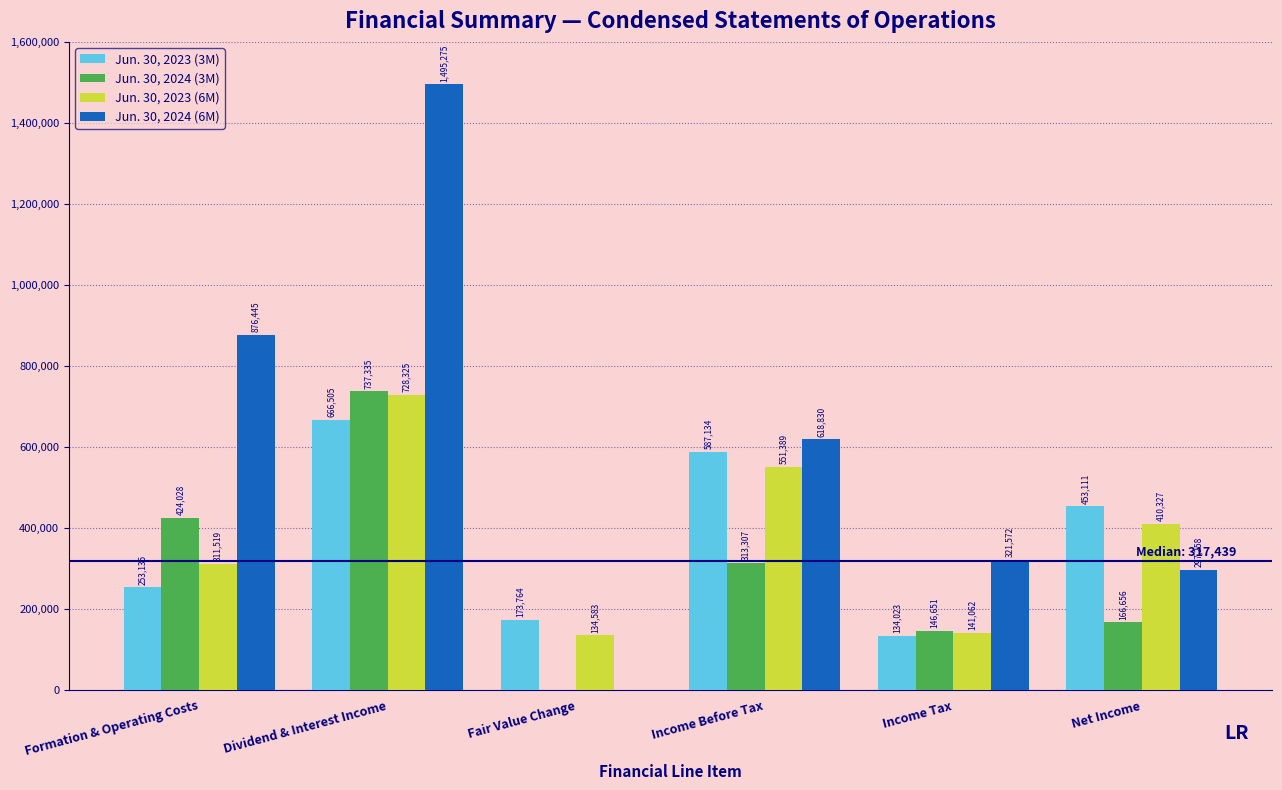

Reading left to right, extract all data points from this chart.

Jun. 30, 2023 (3M): Formation & Operating Costs=253135	Dividend & Interest Income=666505	Fair Value Change=173764	Income Before Tax=587134	Income Tax=134023	Net Income=453111
Jun. 30, 2024 (3M): Formation & Operating Costs=424028	Dividend & Interest Income=737335	Fair Value Change=0	Income Before Tax=313307	Income Tax=146651	Net Income=166656
Jun. 30, 2023 (6M): Formation & Operating Costs=311519	Dividend & Interest Income=728325	Fair Value Change=134583	Income Before Tax=551389	Income Tax=141062	Net Income=410327
Jun. 30, 2024 (6M): Formation & Operating Costs=876445	Dividend & Interest Income=1495275	Fair Value Change=0	Income Before Tax=618830	Income Tax=321572	Net Income=297258